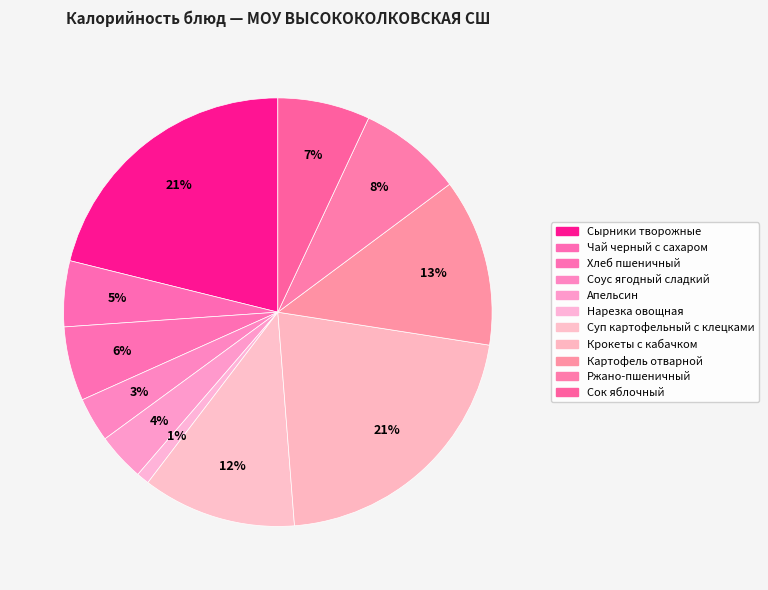

True or false: Ржано-пшеничный accounts for 18% of the total.

False